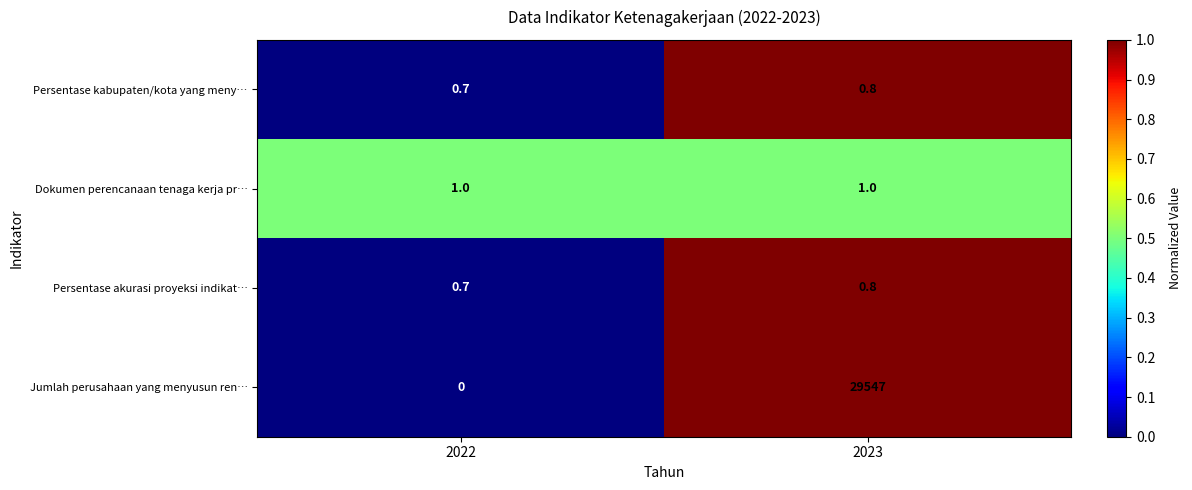

Reading right to left, what are all the values shown in this chart?

Persentase kabupaten/kota yang meny…: 0.8	0.7
Dokumen perencanaan tenaga kerja pr…: 1.0	1.0
Persentase akurasi proyeksi indikat…: 0.8	0.7
Jumlah perusahaan yang menyusun ren…: 29547.0	0.0